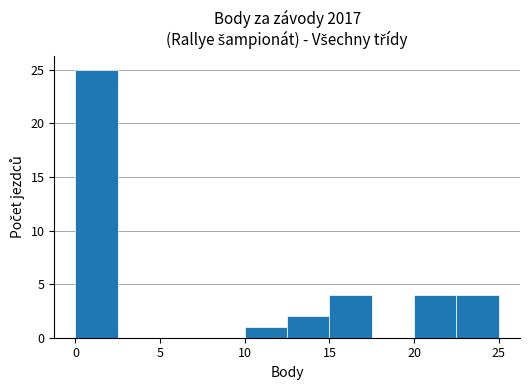

Reading left to right, list every bar in this chart as the range it spans on the x-axis followed by its height. The values are not printed on the chart, so give them approximately, as read against the axis.

0.0 to 2.5: 25
2.5 to 5.0: 0
5.0 to 7.5: 0
7.5 to 10.0: 0
10.0 to 12.5: 1
12.5 to 15.0: 2
15.0 to 17.5: 4
17.5 to 20.0: 0
20.0 to 22.5: 4
22.5 to 25.0: 4